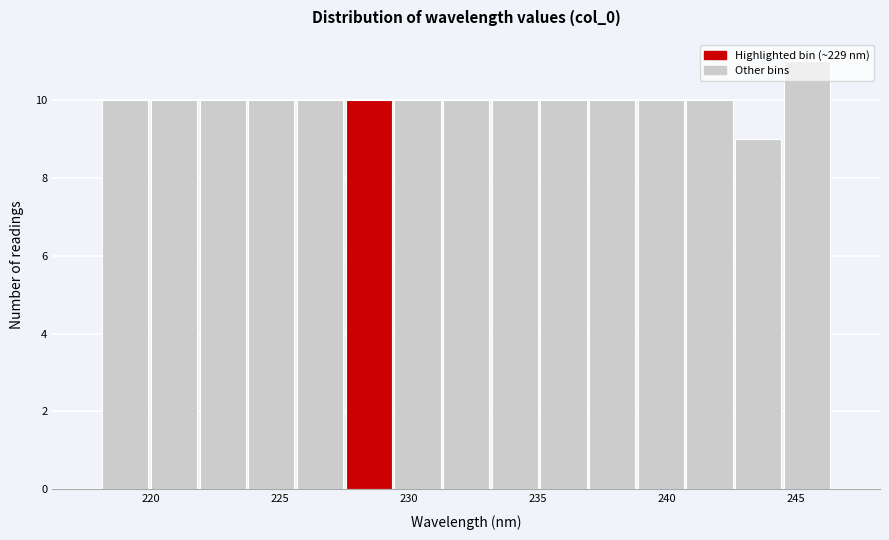

Read against the x-axis, roughly where is the centre of the tallest bar?

245.5